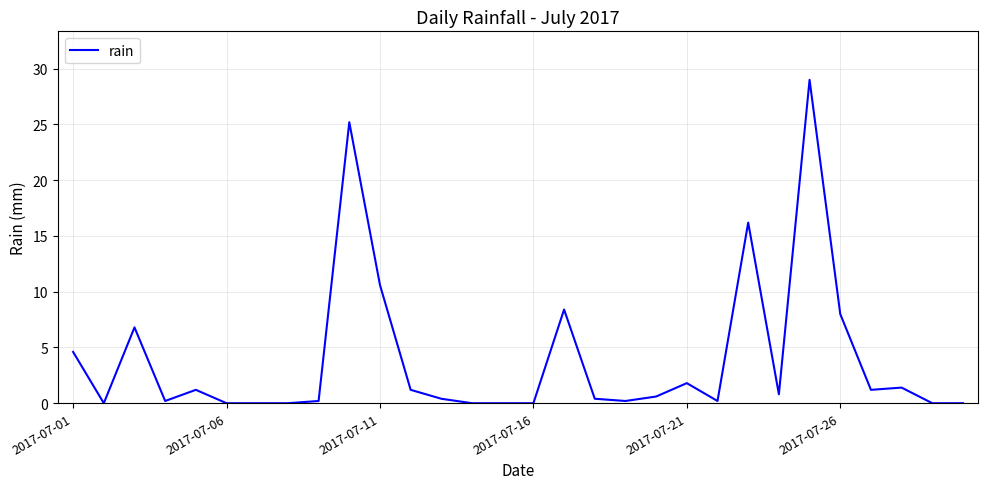

What is the difference between the maximum and minimum values?

29.0